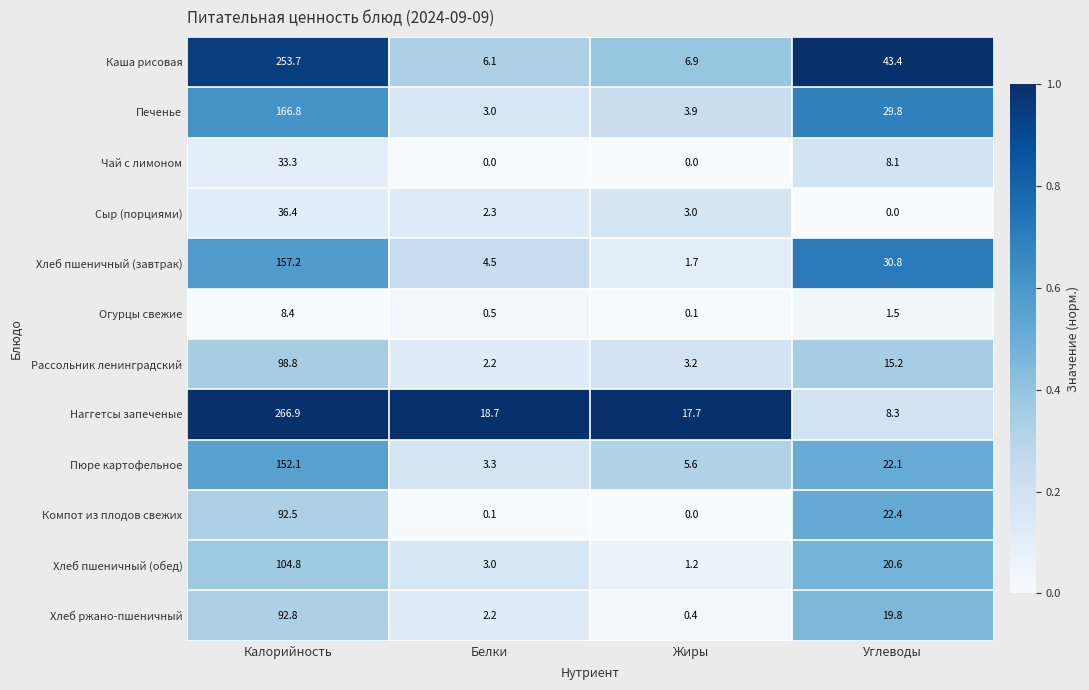

True or false: Каша рисовая has a value of 253.7 at Калорийность.

True